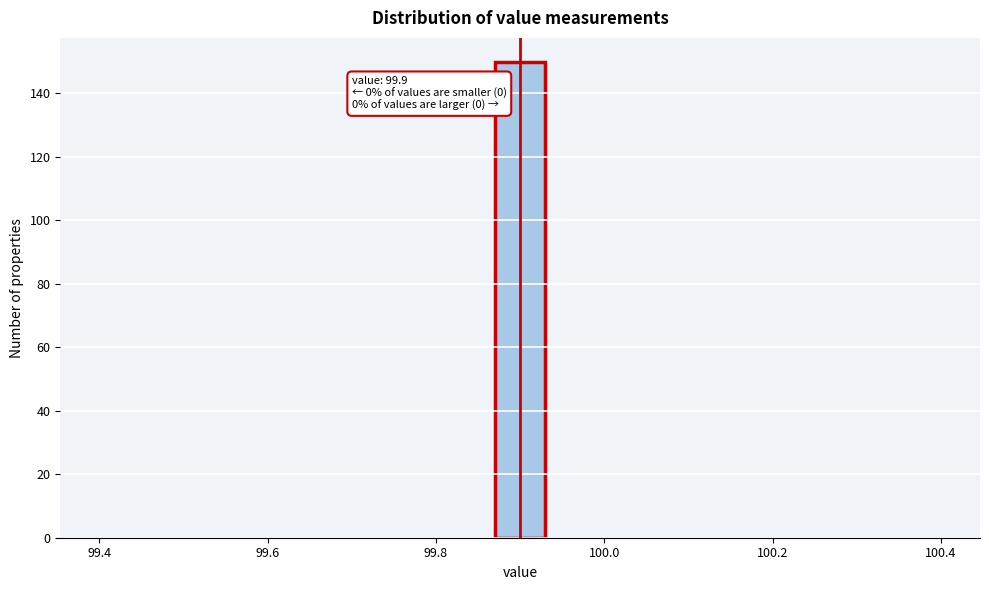

Read against the x-axis, roughly where is the centre of the tallest bar?

99.90